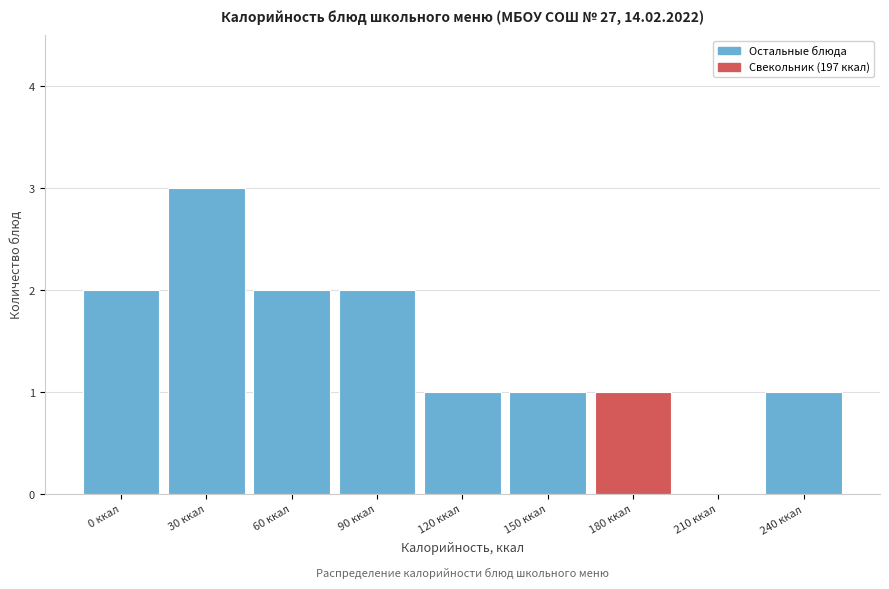

Reading right to left, what are all the values shown in this chart?

240 ккал=1	210 ккал=0	180 ккал=1	150 ккал=1	120 ккал=1	90 ккал=2	60 ккал=2	30 ккал=3	0 ккал=2